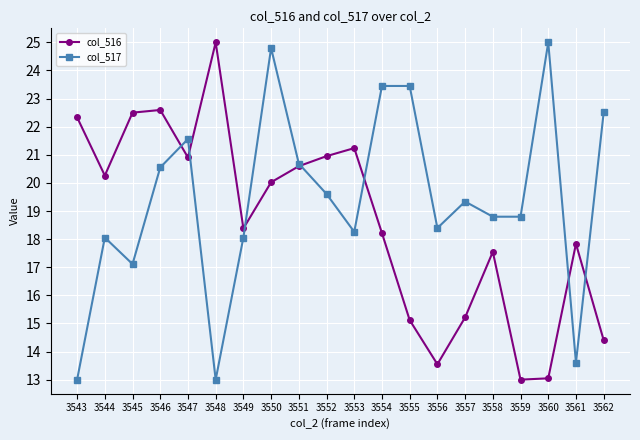

True or false: col_517 has more than 2 points higher than both neighbors.

True